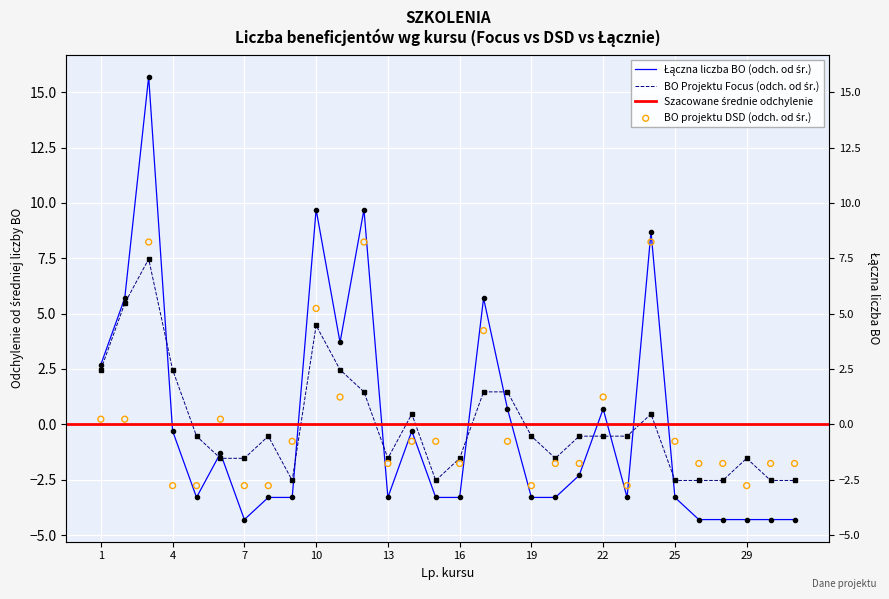

Is the value of Laczna liczba BO at 28 greater than the value of BO projektu DSD at 28?

No